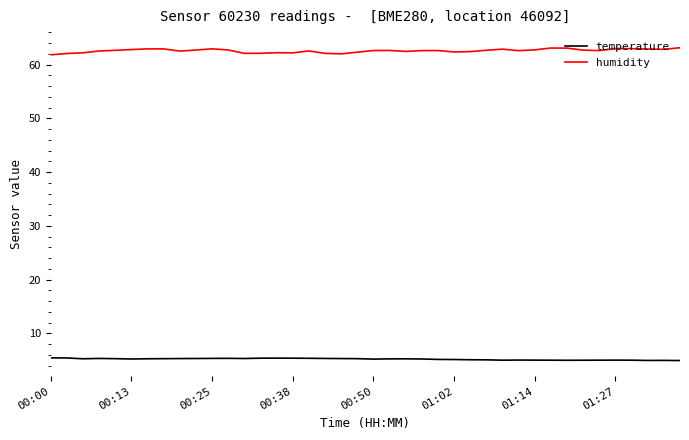

Rank the series by their maximum value, from lowest to highest.

temperature, humidity